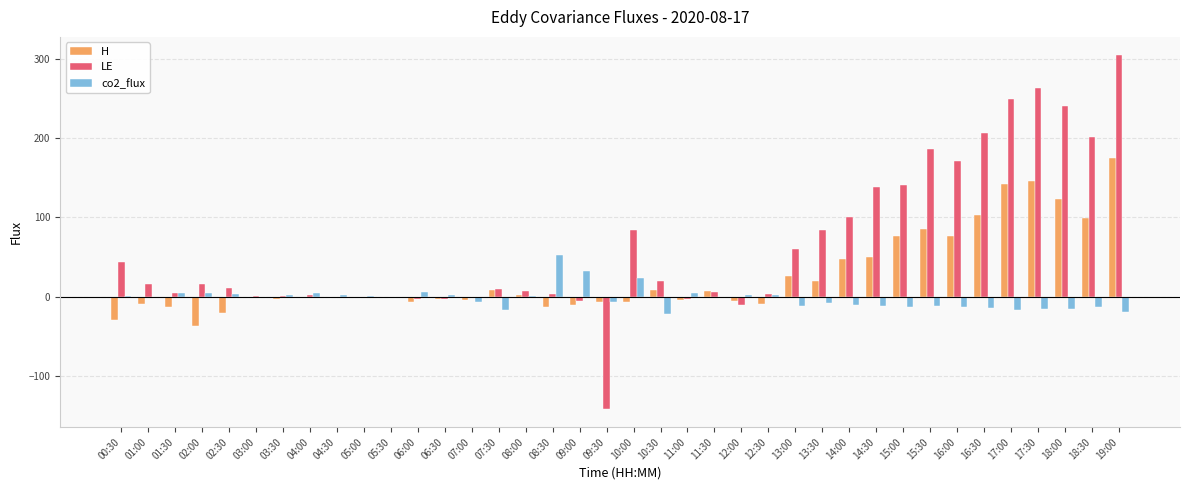

What is the sum of all LE values?

2408.8